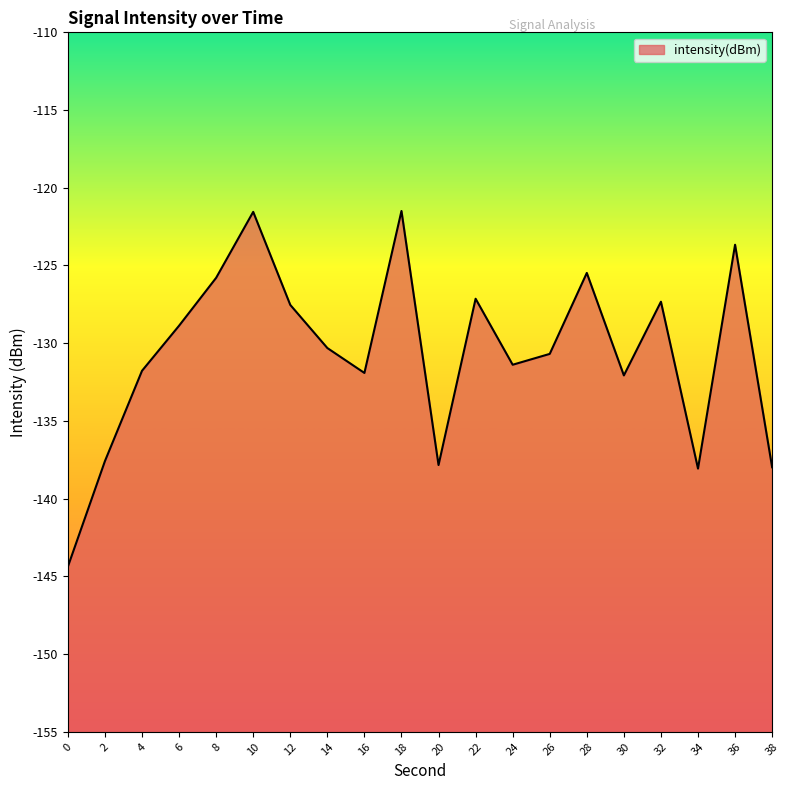

What is the difference between the maximum and minimum values?

22.9